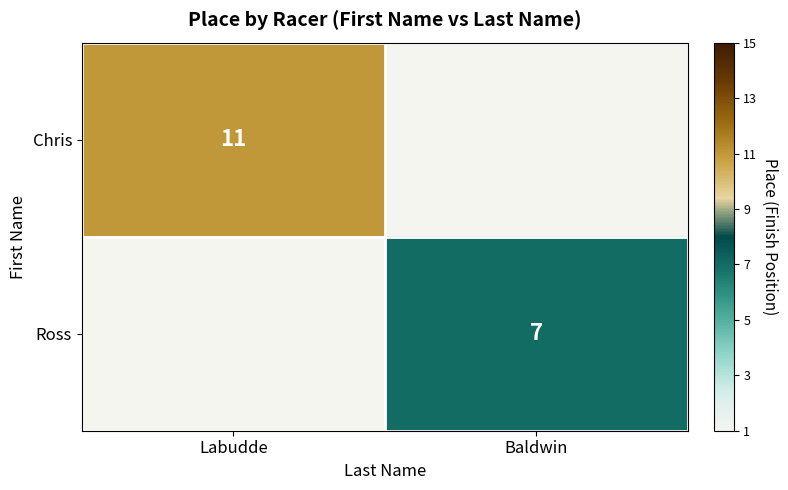

At how many categories does at least one series exceed 9?

1